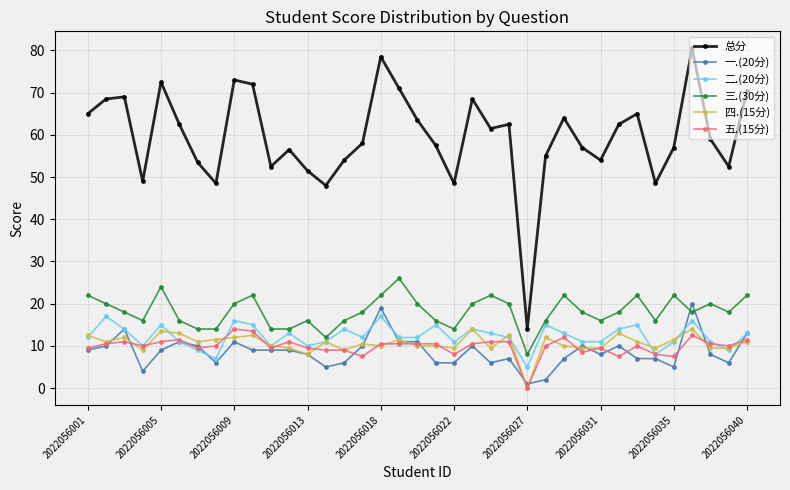

How many lines are shown in the chart?

6